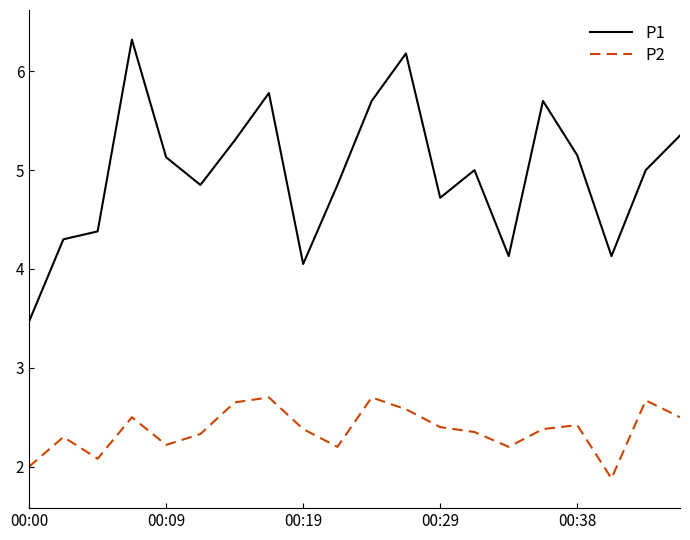

Which series has the widest spread of values?

P1